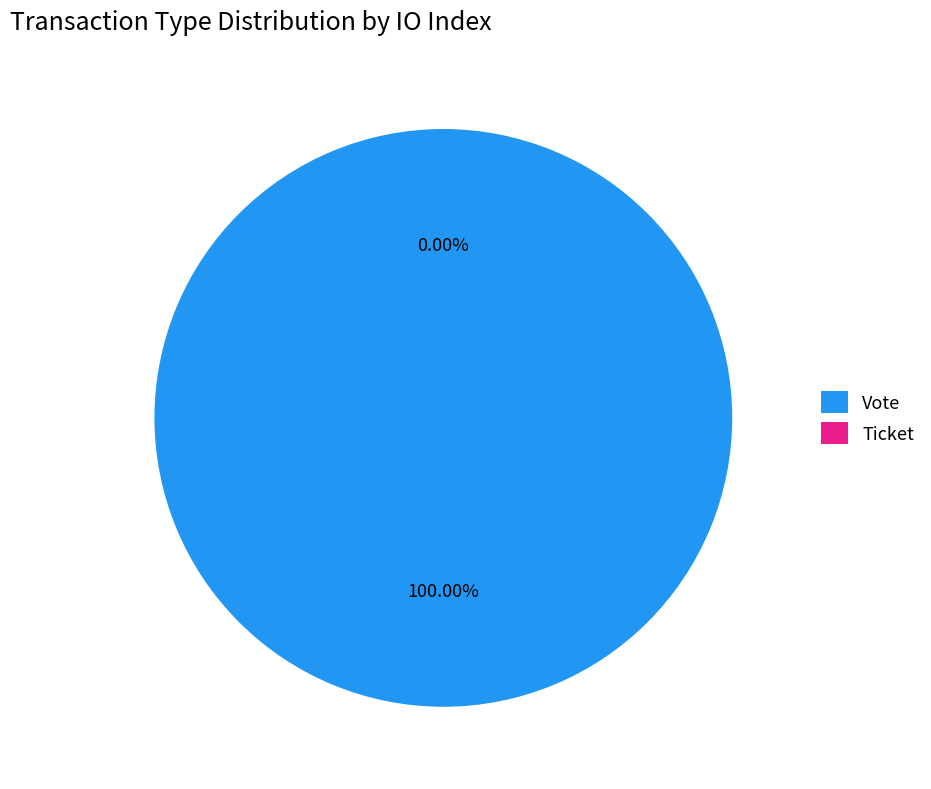

What is the change in value from Vote to Ticket?

-1